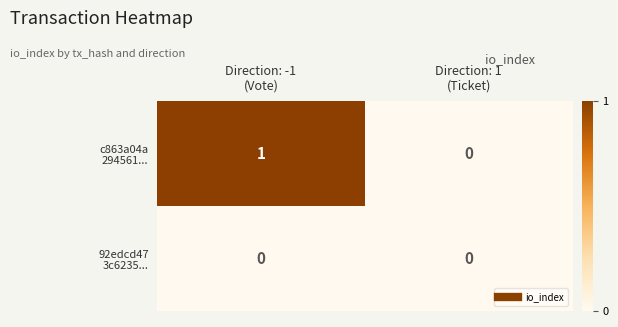

How many categories are shown in the chart?

2